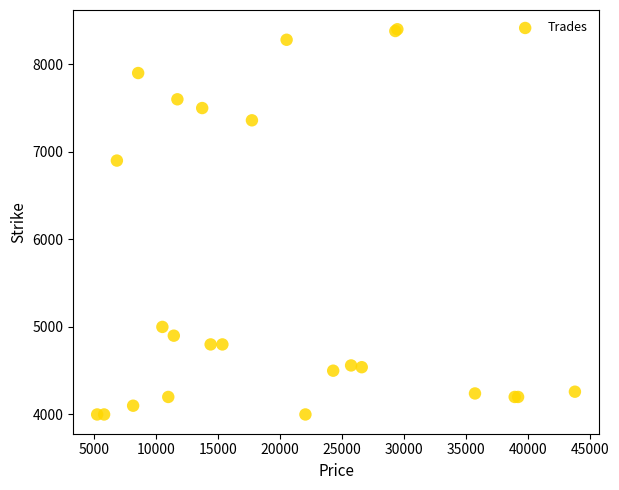

What Y value in the scatter plot is closest to 6200?

6900